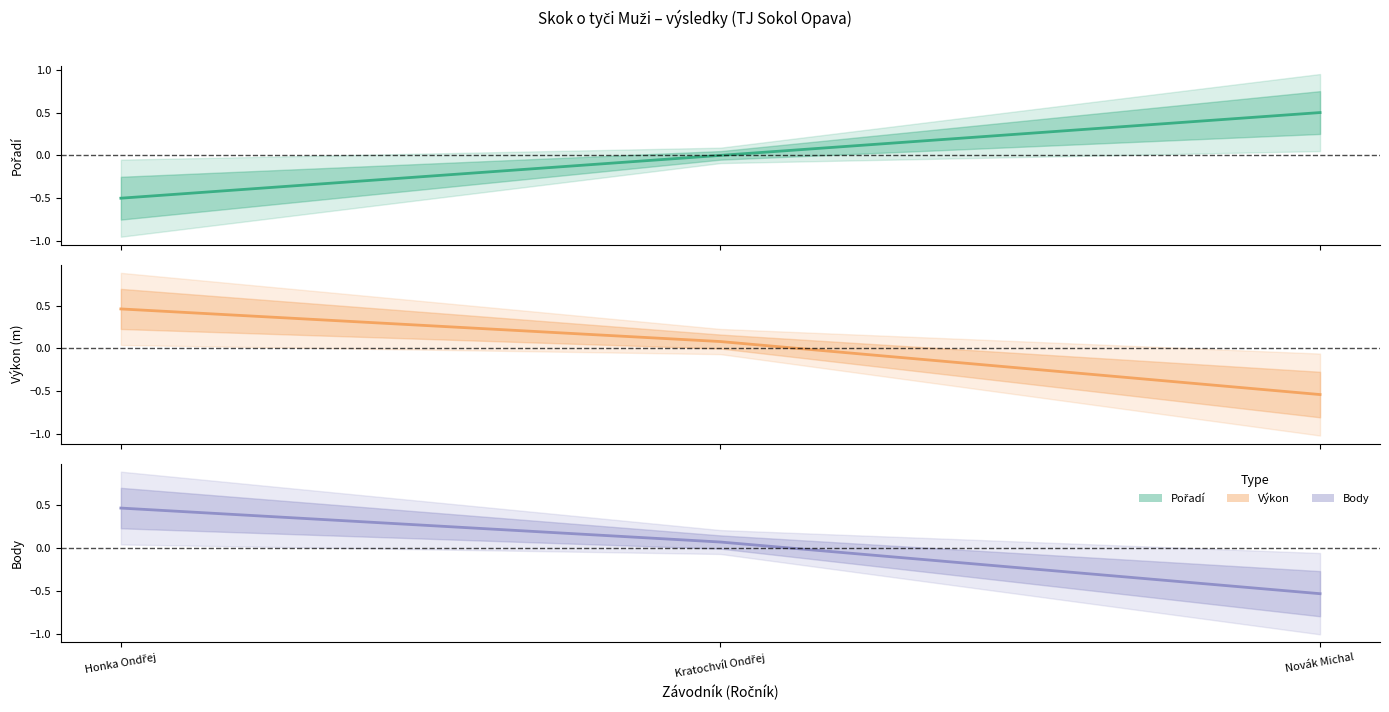

Does the chart have visible grid lines?

No